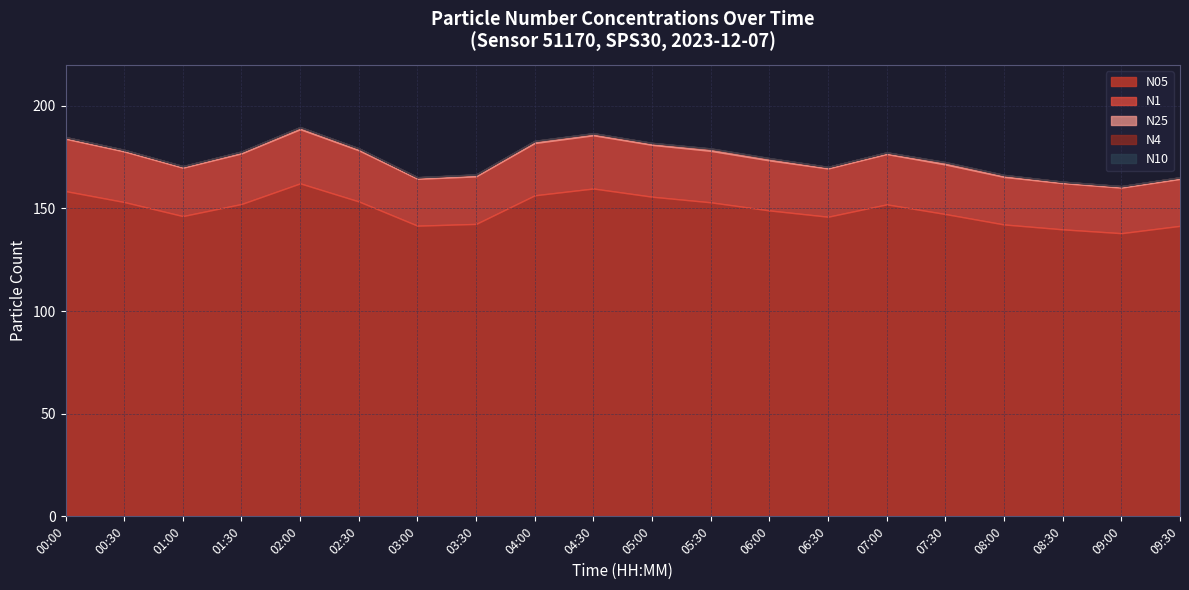

At which label is N10 closest to 175?

06:00